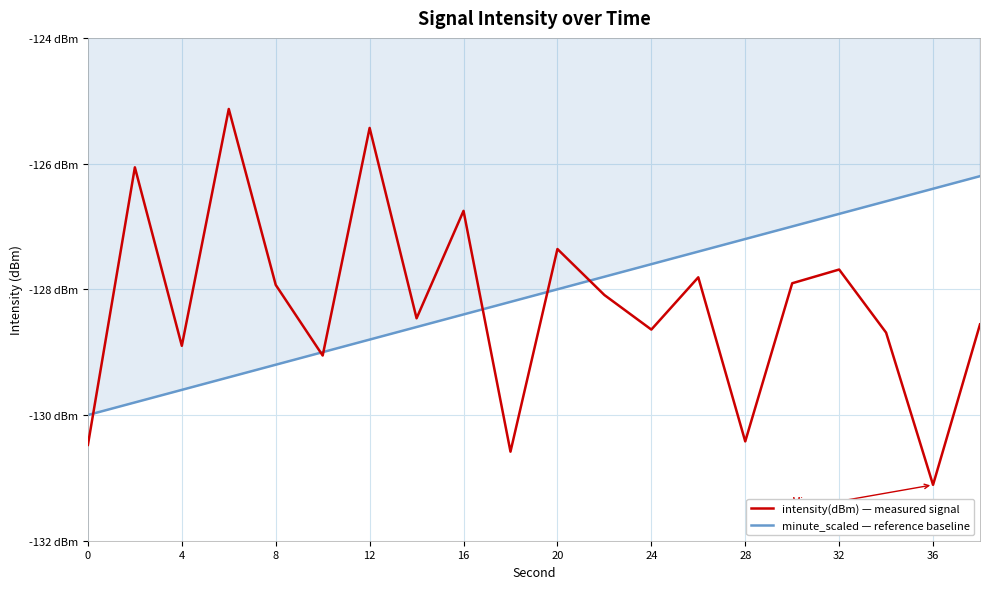

Does the chart have visible grid lines?

Yes